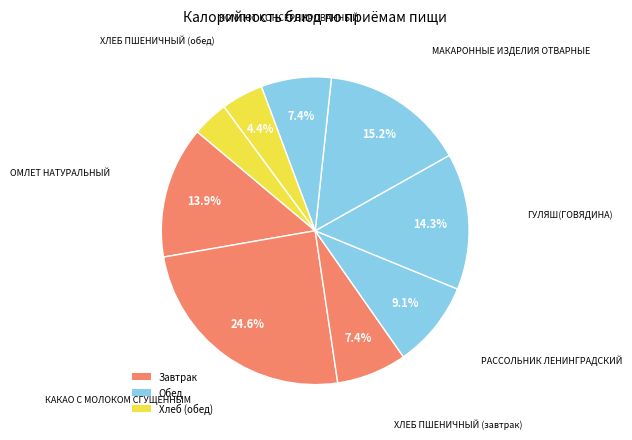

Rank the categories by value from lowest to highest.

ХЛЕБ РЖАНОЙ, ХЛЕБ ПШЕНИЧНЫЙ (обед), ХЛЕБ ПШЕНИЧНЫЙ (завтрак), КОМПОТ КОНСЕРВИРОВАННЫЙ, РАССОЛЬНИК ЛЕНИНГРАДСКИЙ, ОМЛЕТ НАТУРАЛЬНЫЙ, ГУЛЯШ(ГОВЯДИНА), МАКАРОННЫЕ ИЗДЕЛИЯ ОТВАРНЫЕ, КАКАО С МОЛОКОМ СГУЩЕННЫМ